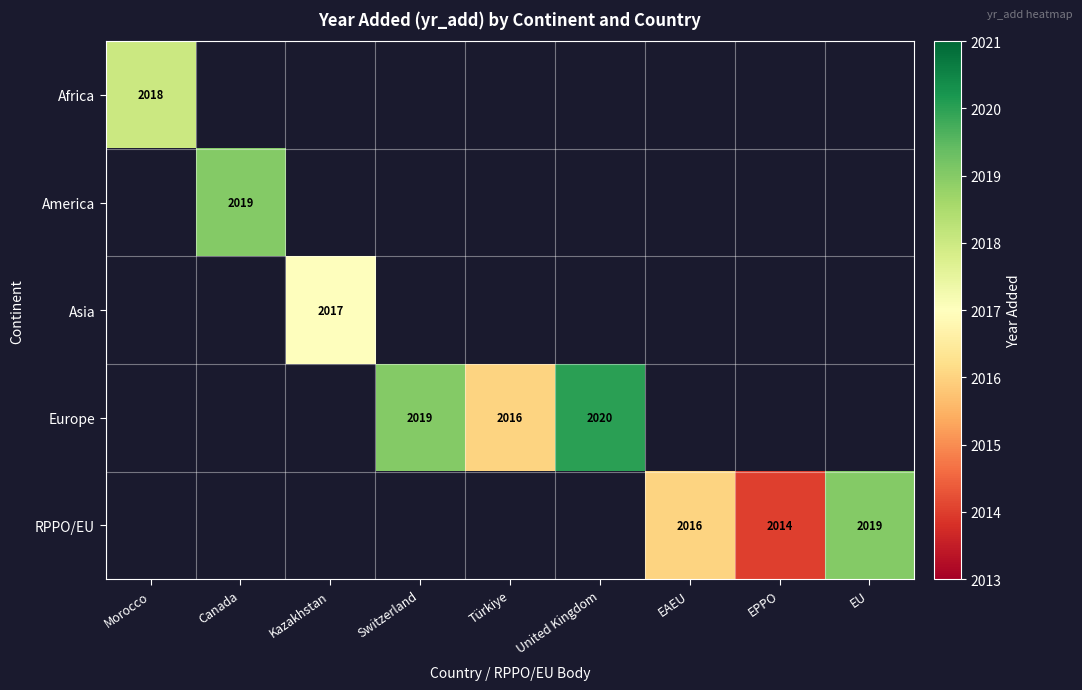

Count the number of categories in the chart.

9